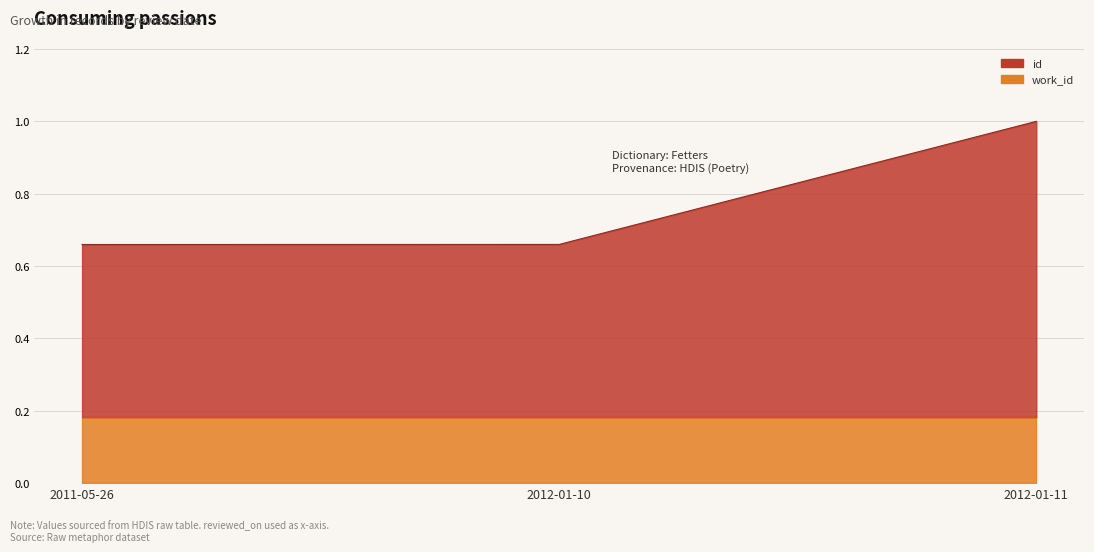

Reading left to right, extract all data points from this chart.

2011-05-26=0.7	2012-01-10=0.7	2012-01-11=1.0